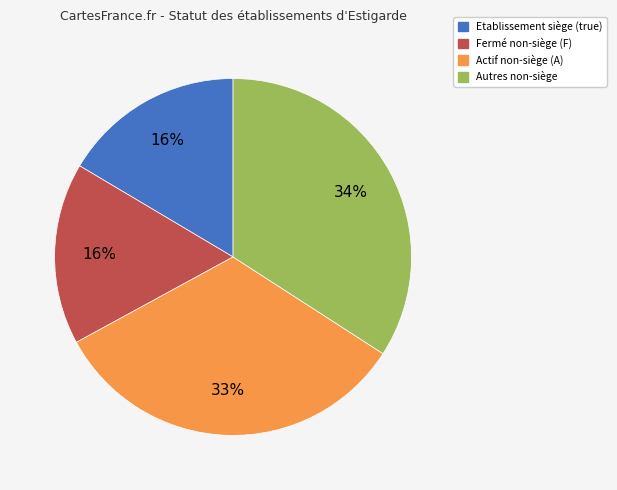

To the nearest percent, what is the average slice percentage?

25%